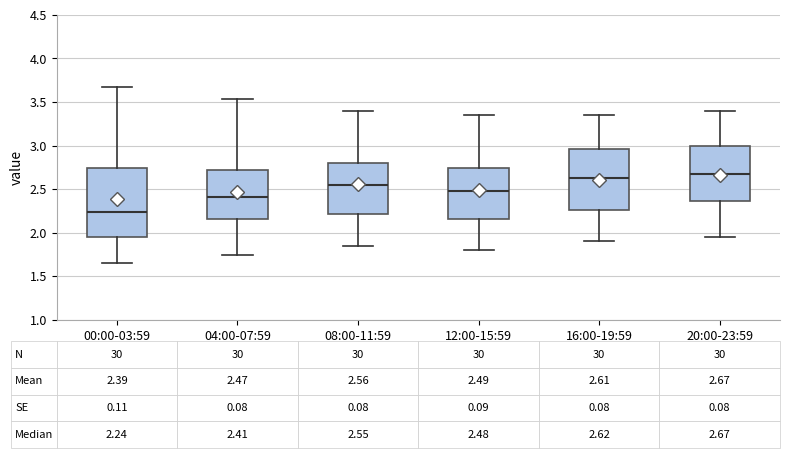

Which box's median line is the lowest?

00:00-03:59